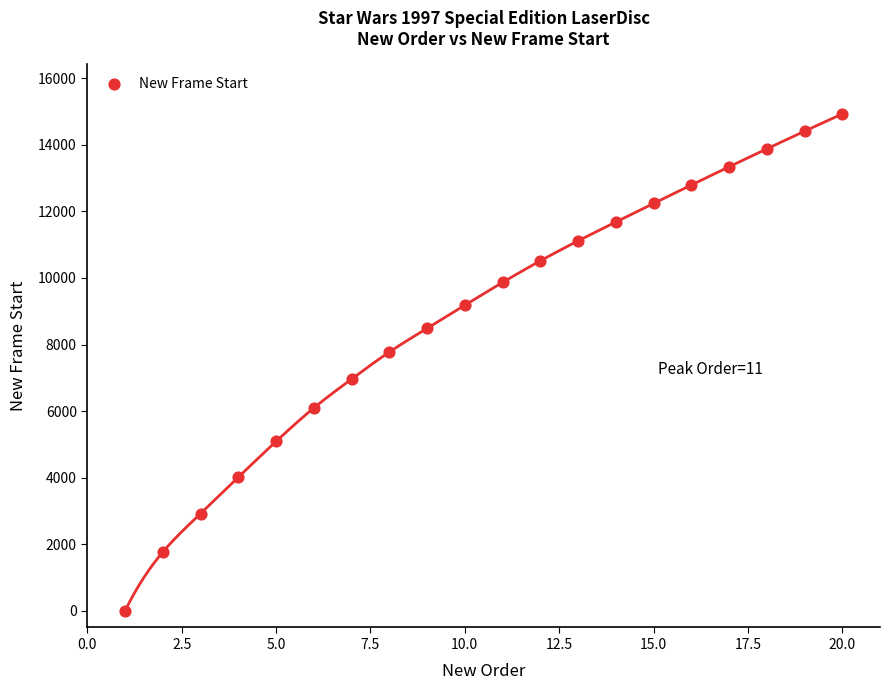

What Y value in the scatter plot is closest to 7463?

7772